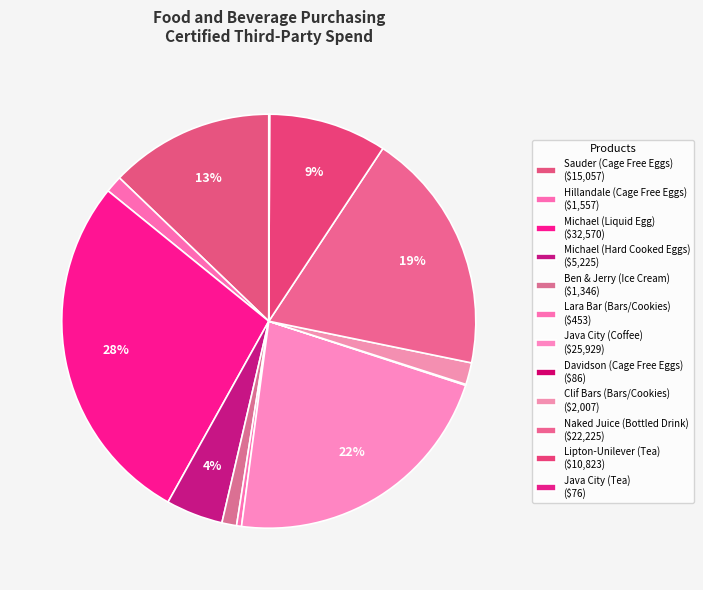

What is the ratio of the value at Ben & Jerry (Ice Cream) to the value at Naked Juice (Bottled Drink)?

0.1